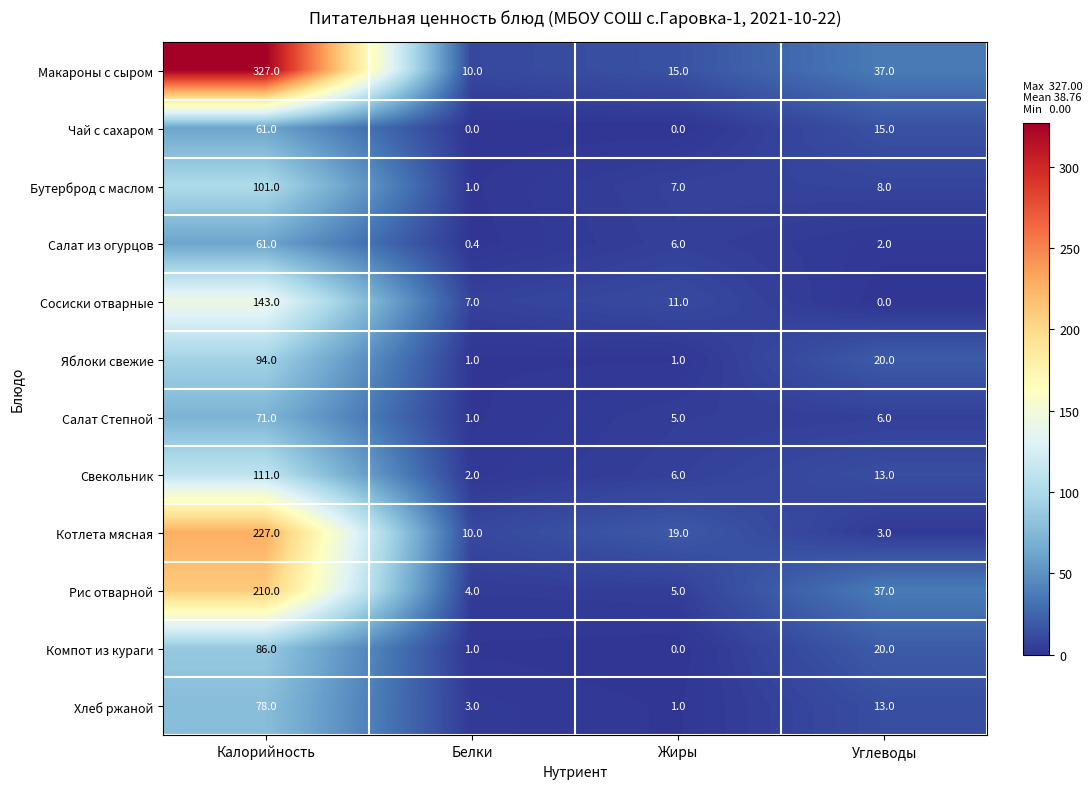

How many distinct data groups are displayed?

12